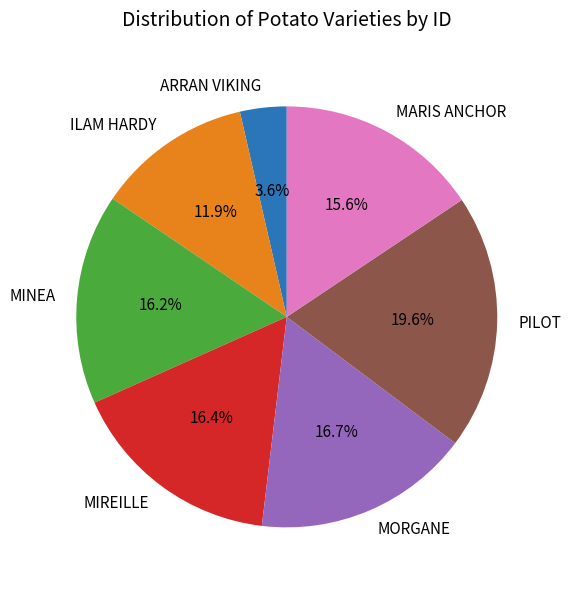

Is the sum of MARIS ANCHOR and MORGANE greater than half?

No